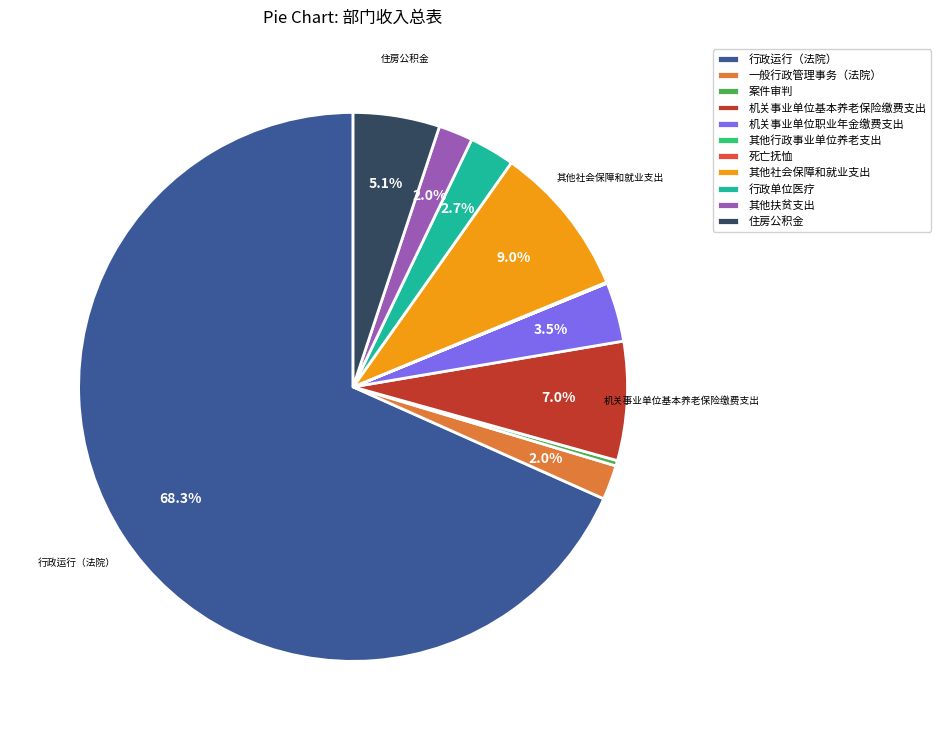

To the nearest percent, what portion does 行政单位医疗 represent?

3%